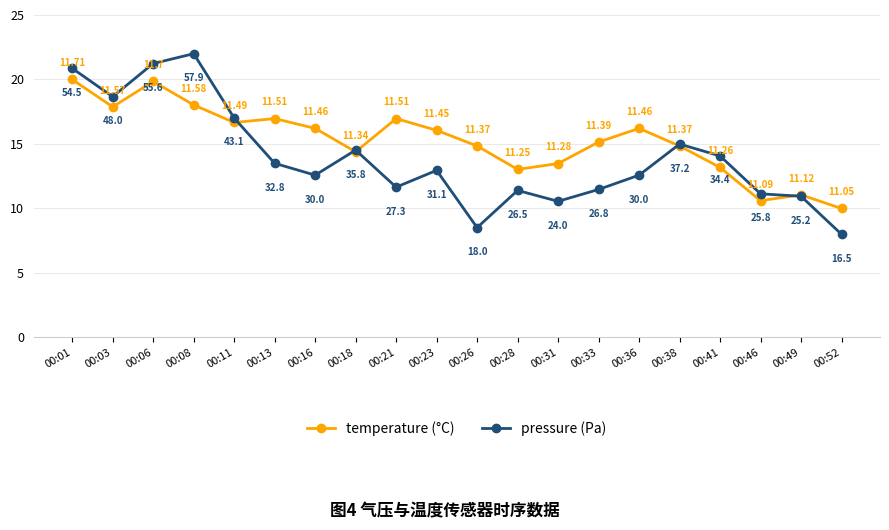

Between 00:03 and 00:33, which series saw the biggest shift?

pressure (Pa)